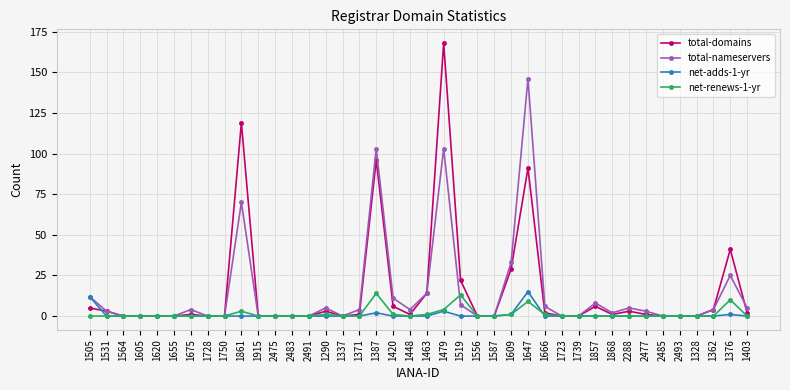

Reading left to right, transcribe all the data shown in this chart.

total-domains: 1505=5	1531=3	1564=0	1605=0	1620=0	1655=0	1675=1	1728=0	1750=0	1861=119	1915=0	2475=0	2483=0	2491=0	1290=3	1337=0	1371=1	1387=96	1420=6	1448=1	1463=14	1479=168	1519=22	1556=0	1587=0	1609=29	1647=91	1666=2	1723=0	1739=0	1857=6	1868=1	2288=3	2477=1	2485=0	2493=0	1328=0	1362=4	1376=41	1403=2
total-nameservers: 1505=12	1531=3	1564=0	1605=0	1620=0	1655=0	1675=4	1728=0	1750=0	1861=70	1915=0	2475=0	2483=0	2491=0	1290=5	1337=0	1371=4	1387=103	1420=11	1448=4	1463=14	1479=103	1519=7	1556=0	1587=0	1609=33	1647=146	1666=6	1723=0	1739=0	1857=8	1868=2	2288=5	2477=3	2485=0	2493=0	1328=0	1362=4	1376=25	1403=5
net-adds-1-yr: 1505=12	1531=0	1564=0	1605=0	1620=0	1655=0	1675=0	1728=0	1750=0	1861=0	1915=0	2475=0	2483=0	2491=0	1290=0	1337=0	1371=0	1387=2	1420=0	1448=0	1463=0	1479=3	1519=0	1556=0	1587=0	1609=1	1647=15	1666=0	1723=0	1739=0	1857=0	1868=0	2288=0	2477=0	2485=0	2493=0	1328=0	1362=0	1376=1	1403=0
net-renews-1-yr: 1505=0	1531=0	1564=0	1605=0	1620=0	1655=0	1675=0	1728=0	1750=0	1861=3	1915=0	2475=0	2483=0	2491=0	1290=1	1337=0	1371=0	1387=14	1420=1	1448=0	1463=1	1479=4	1519=13	1556=0	1587=0	1609=1	1647=9	1666=1	1723=0	1739=0	1857=0	1868=0	2288=0	2477=0	2485=0	2493=0	1328=0	1362=0	1376=10	1403=0